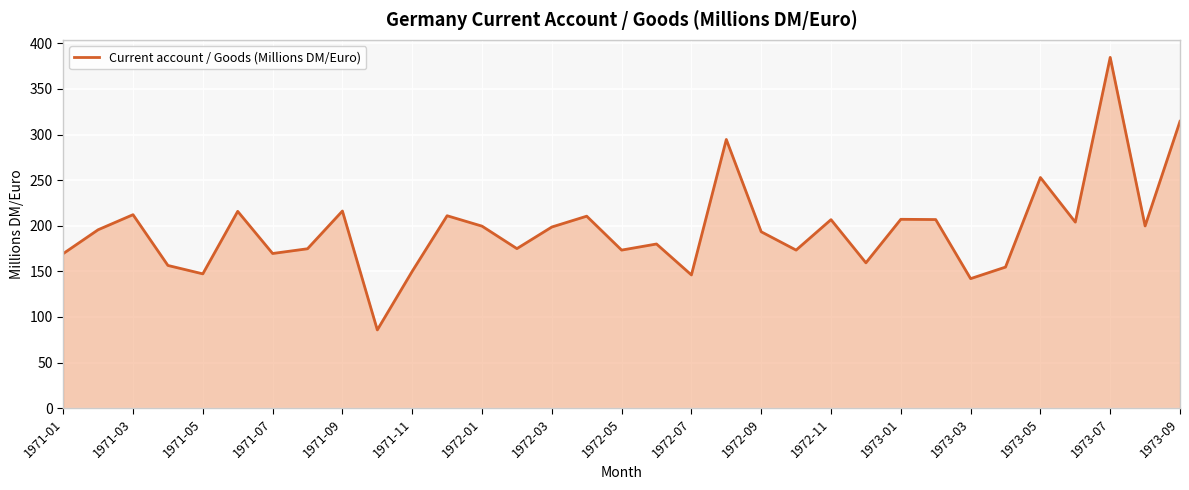

What is the average value?

196.4